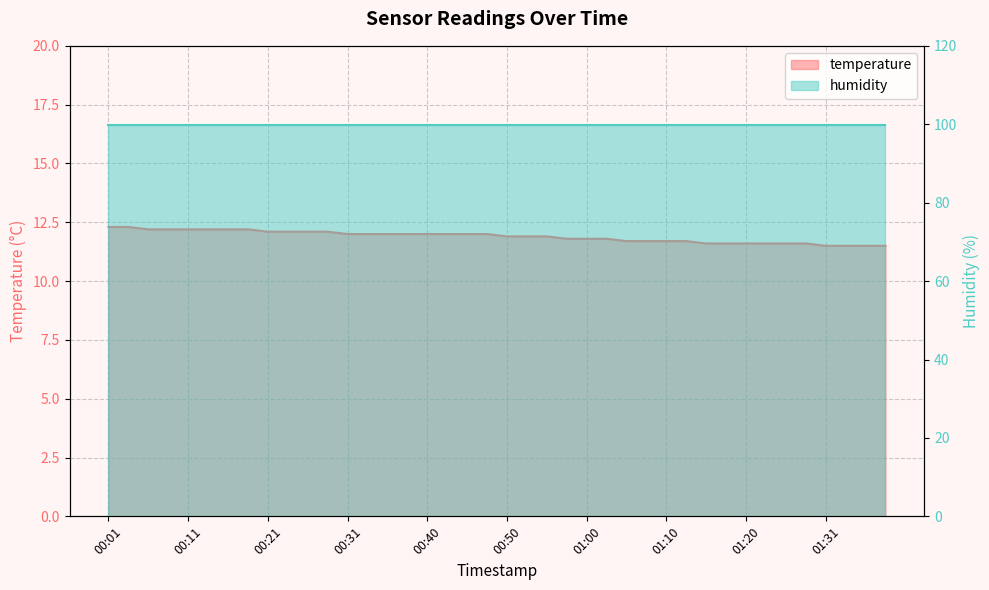

The value at 00:50 is 3.4. True or false?

False